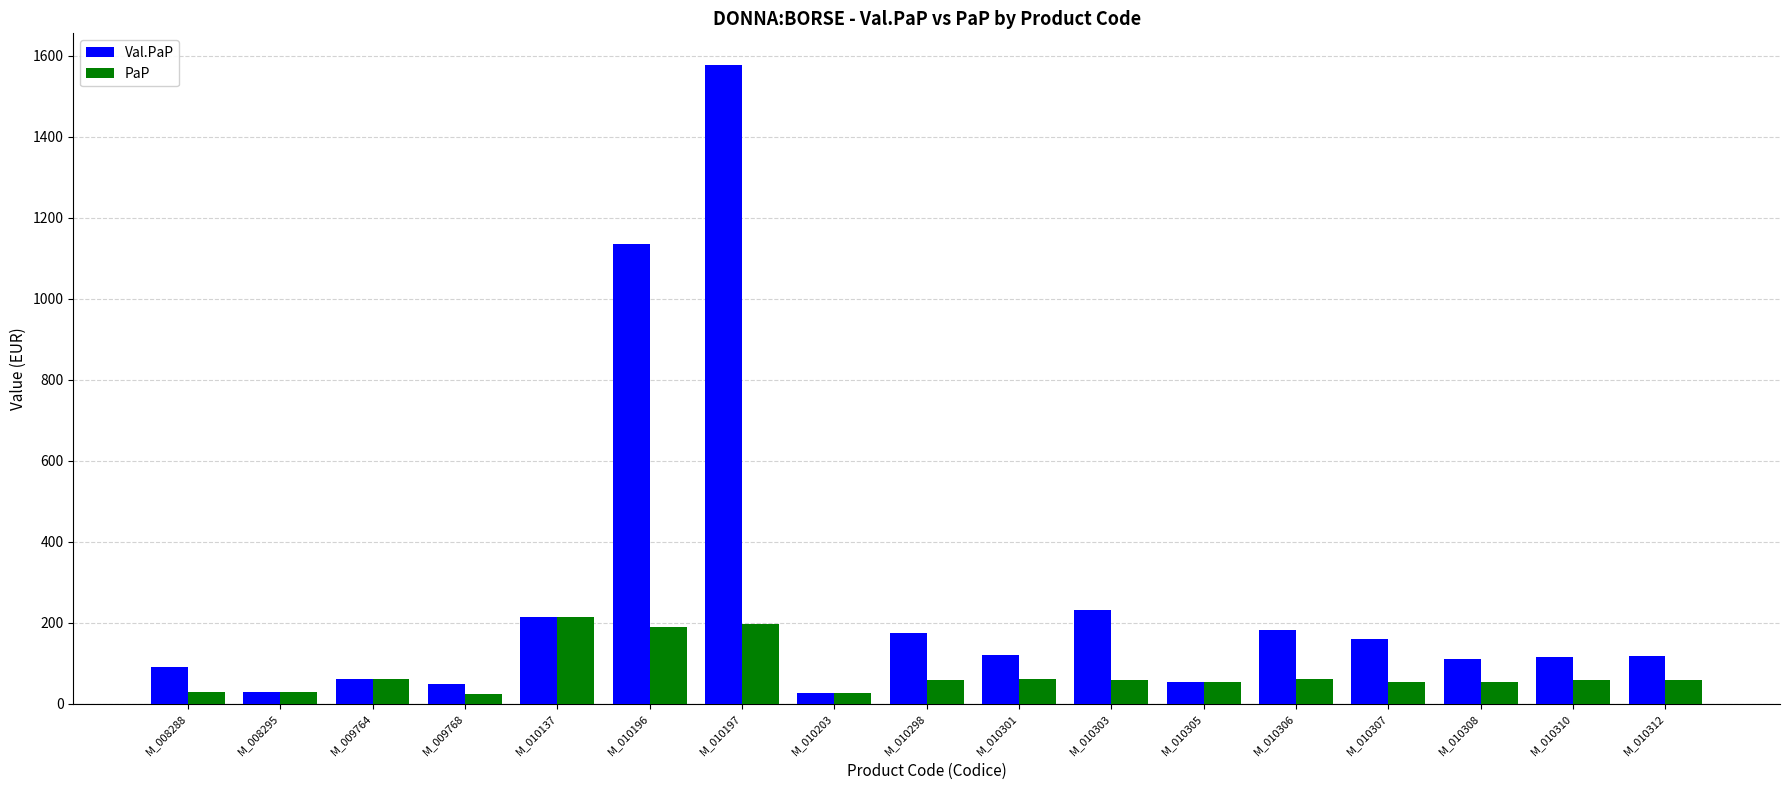

What is the value of the Val.PaP bar at the 4th from the left?

48.0